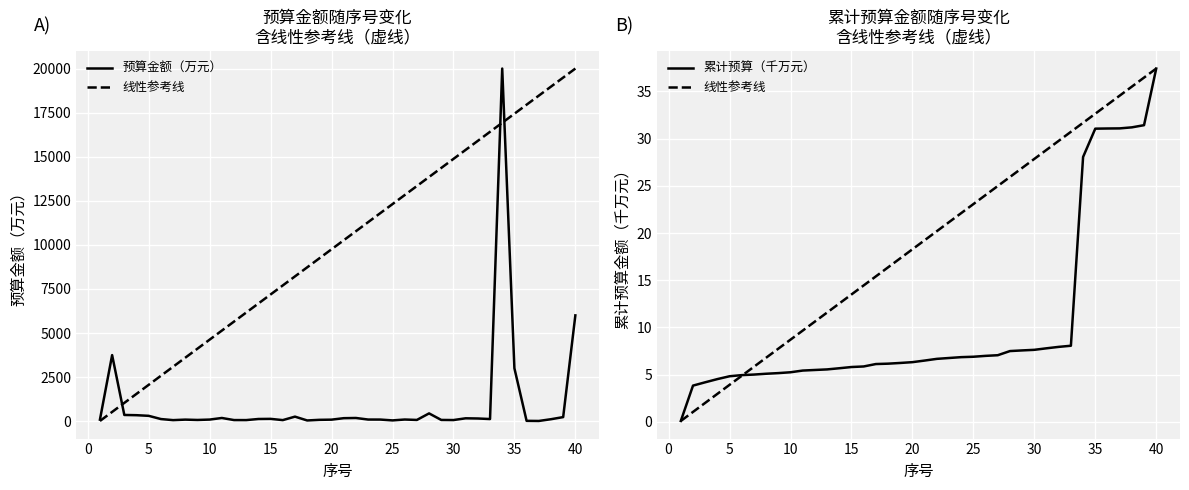

How many values in the 预算金额（万元） series are below 110?

20